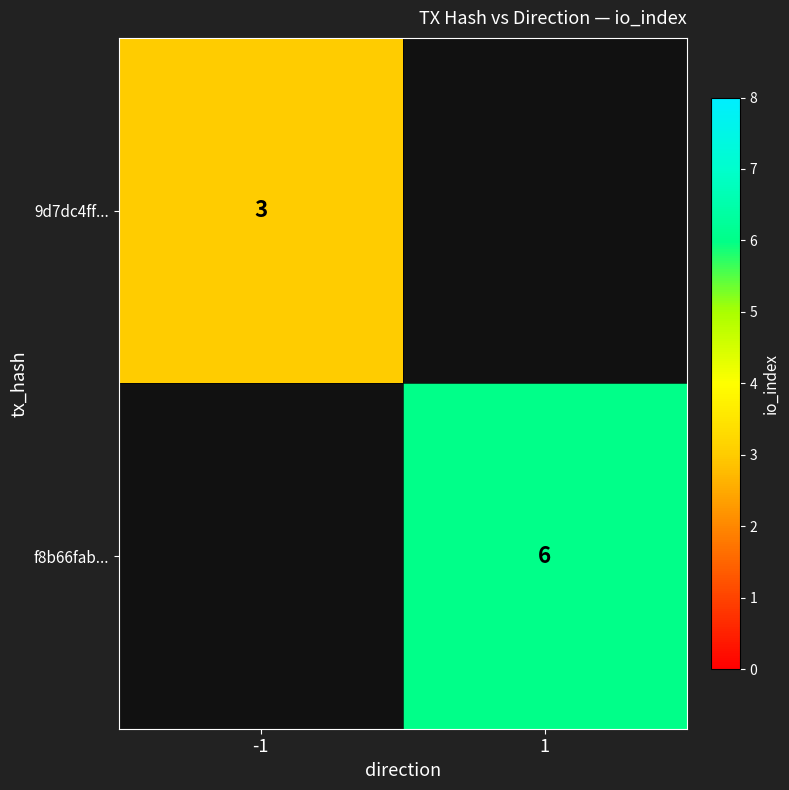

The f8b66fab... series shows 8 at 1. True or false?

False